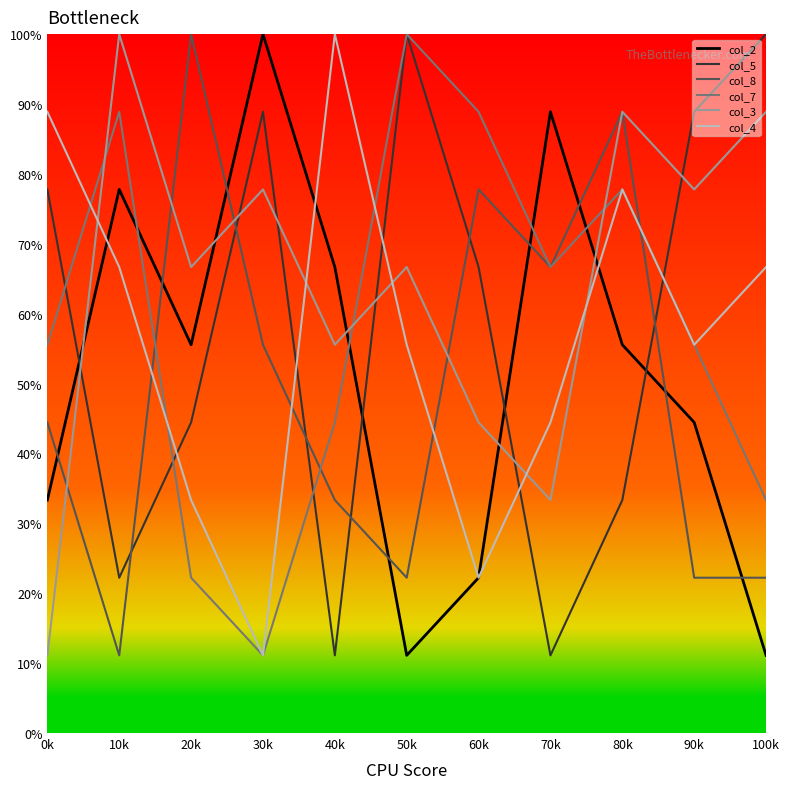

At which label does col_8 first exceed 44?

0k